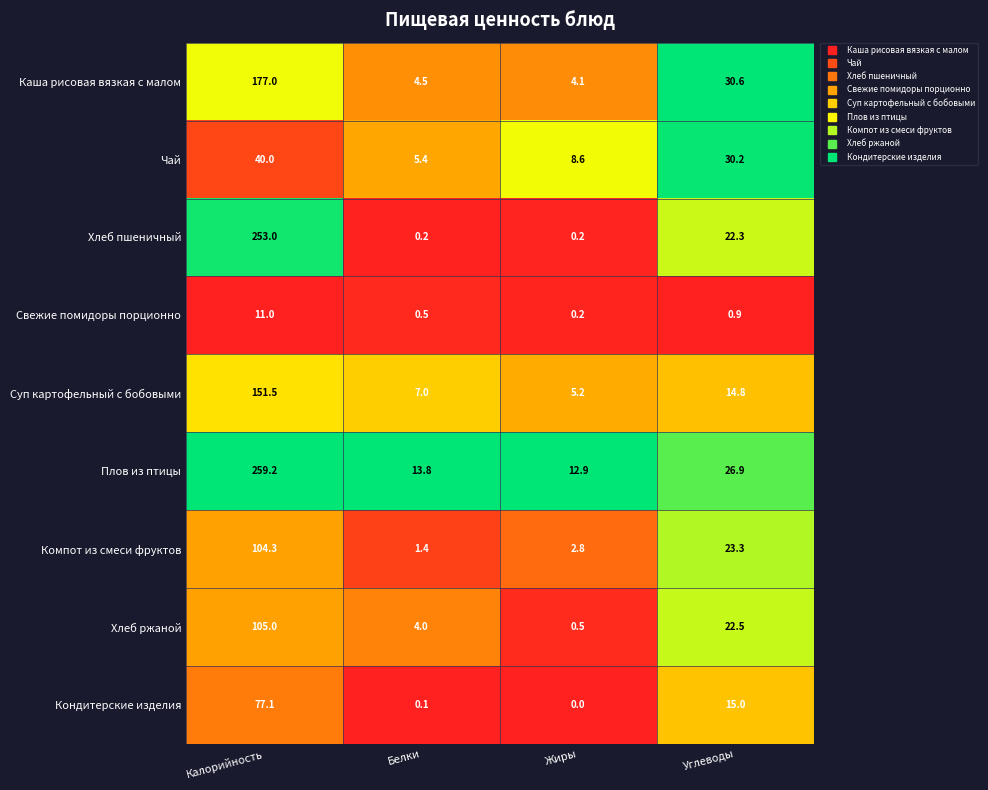

True or false: Хлеб ржаной has a value of 105.0 at Калорийность.

True